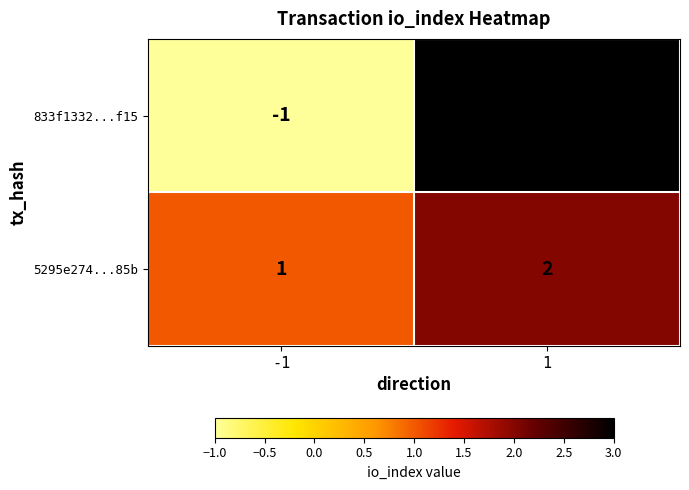

Rank the categories by 5295e274...85b value from highest to lowest.

1, -1